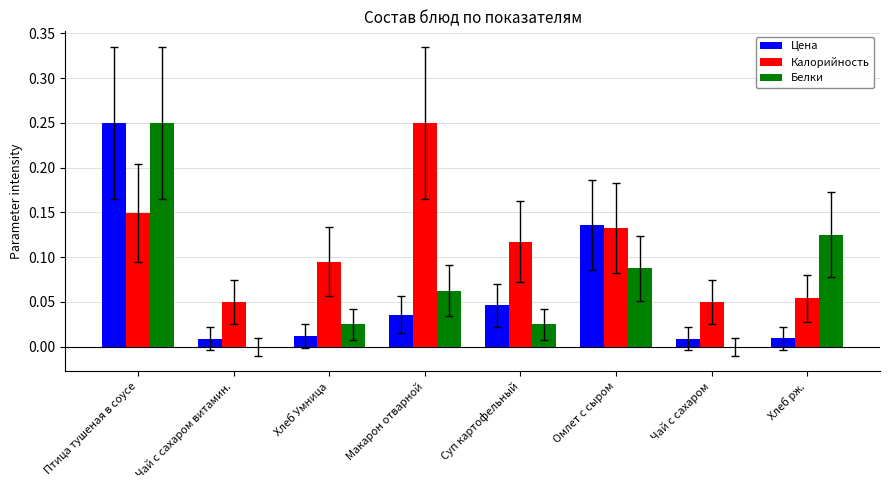

Which series changed the most between Птица тушеная в соусе and Хлеб Умница?

Цена